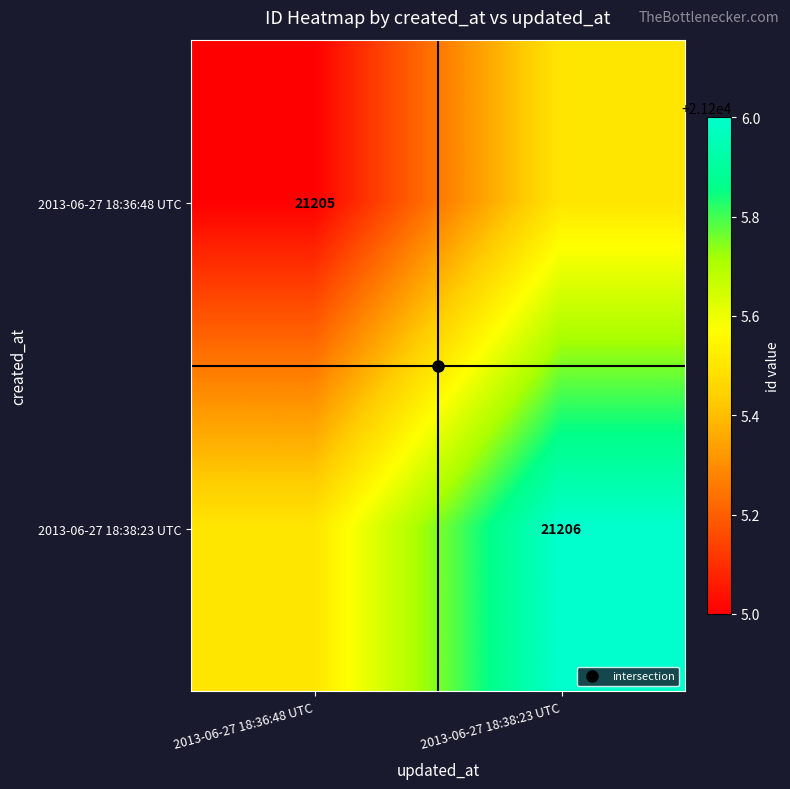

At which category is the sum across all series the highest?

2013-06-27 18:38:23 UTC